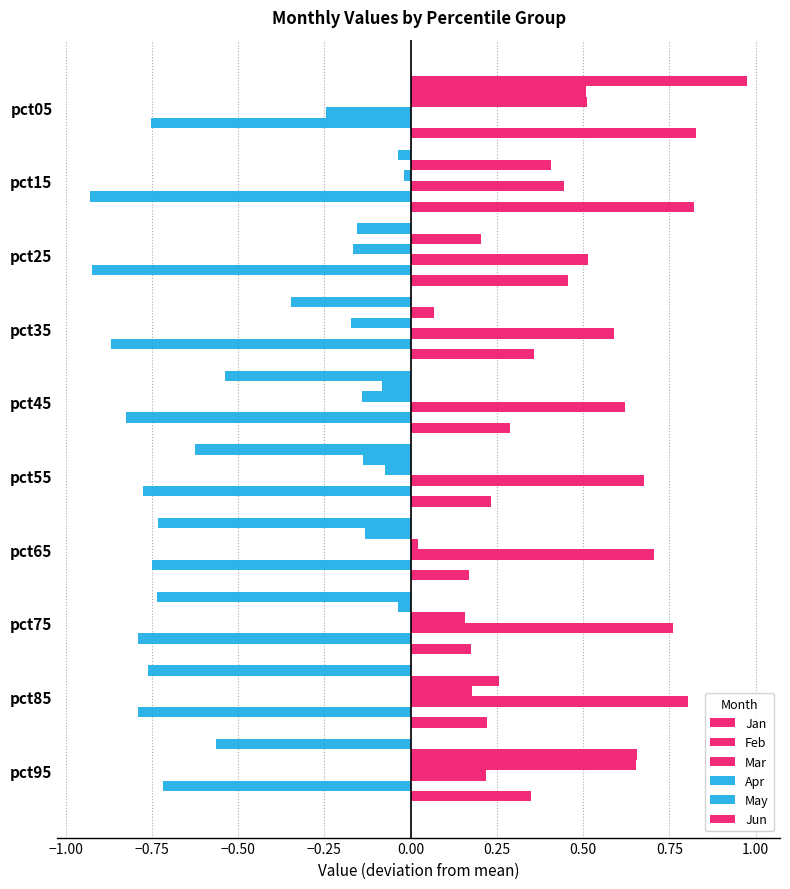

Count the number of data series in this chart.

6